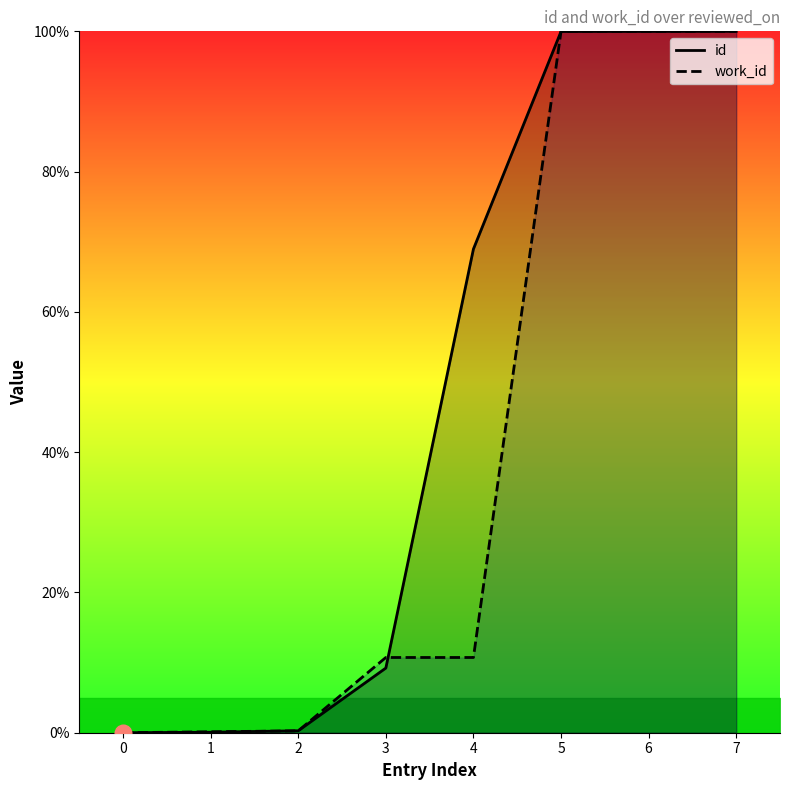

Where is work_id nearest to the value 50?

3